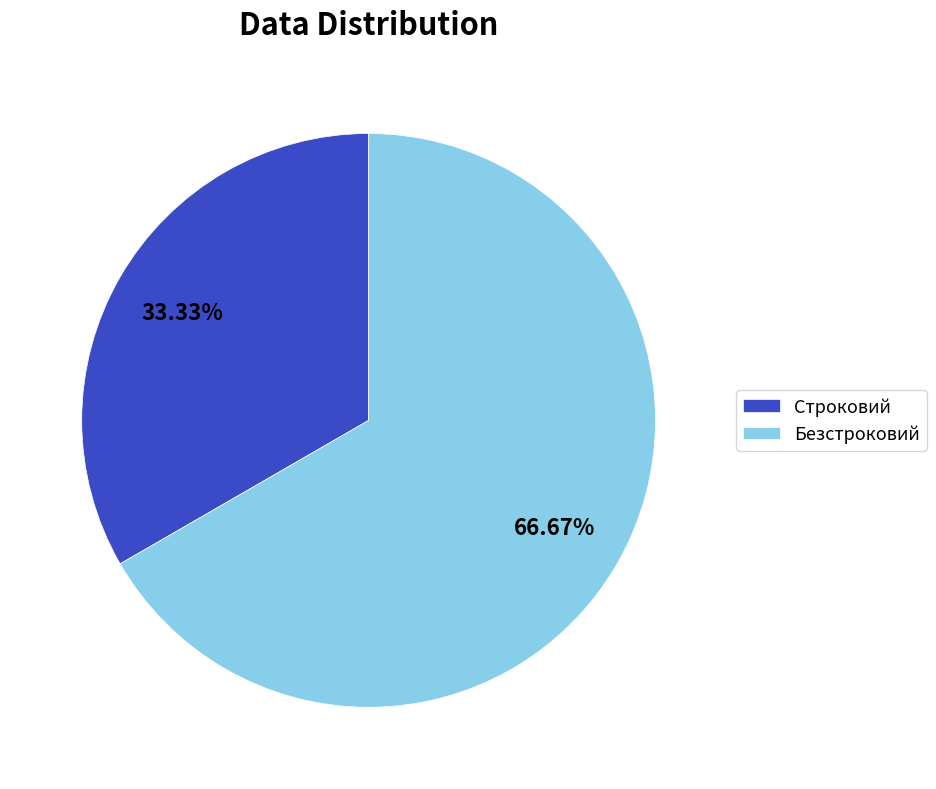

How many segments does this pie chart have?

2